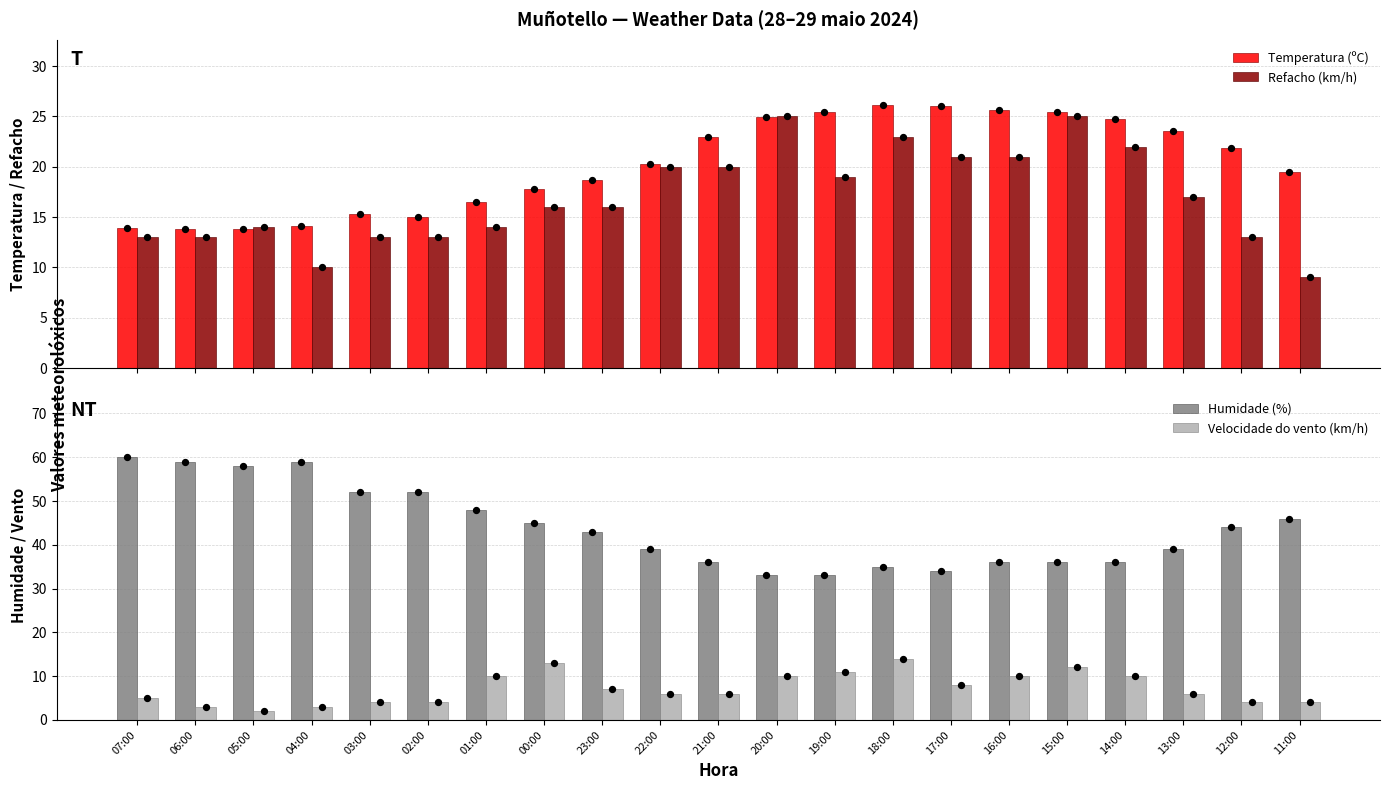

Which series has the largest total across all categories?

Humidade (%)